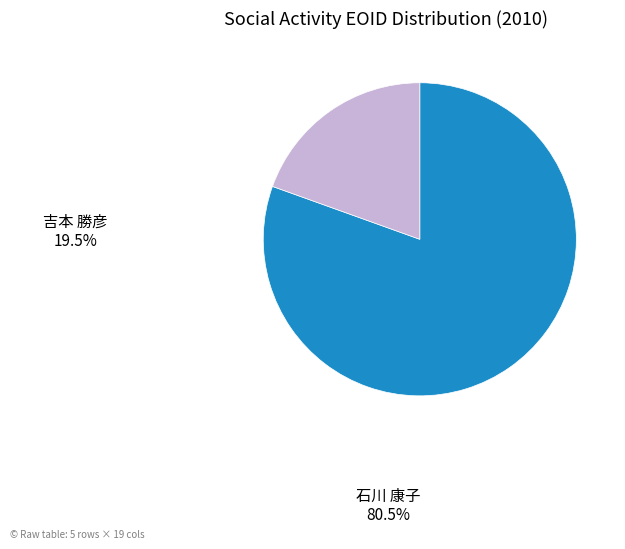

Is there a majority slice in this chart?

Yes